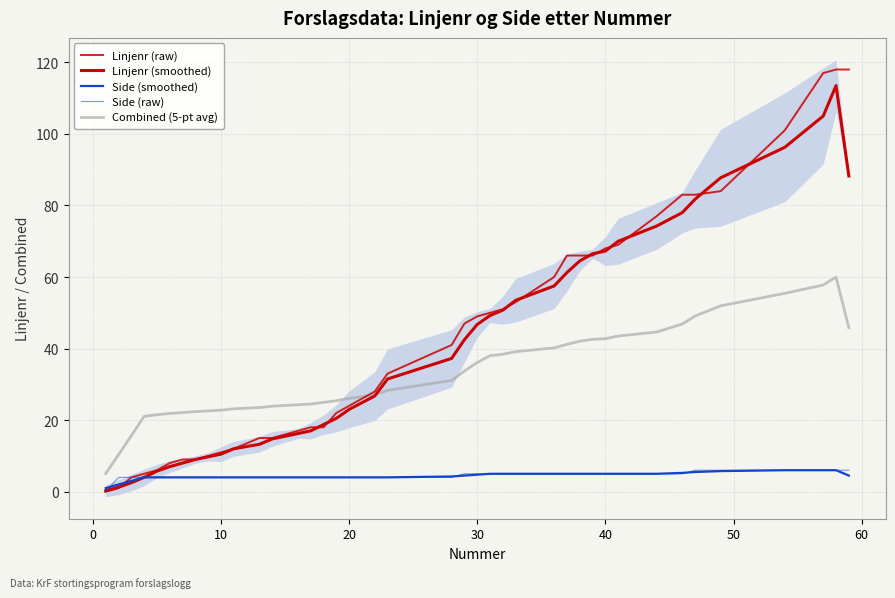

Does the chart display data point markers on the line(s)?

No